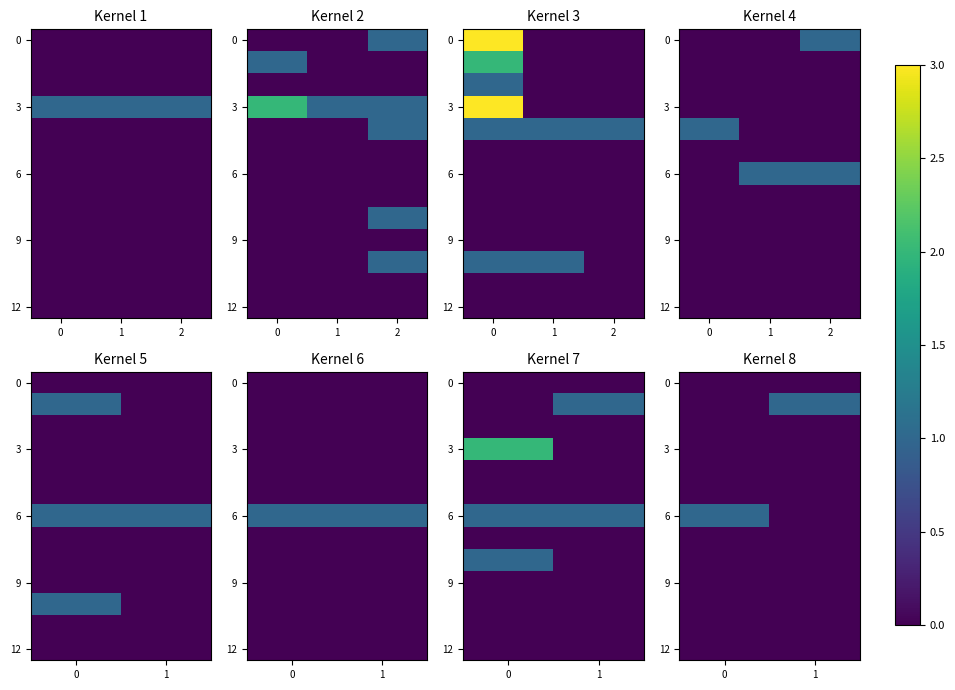

What is the difference between the highest and lowest values at 1?

1